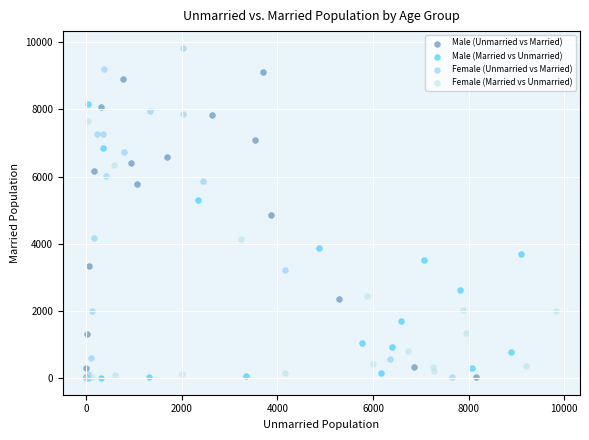

Which series has the widest spread of Y values?

Female (Unmarried vs Married)